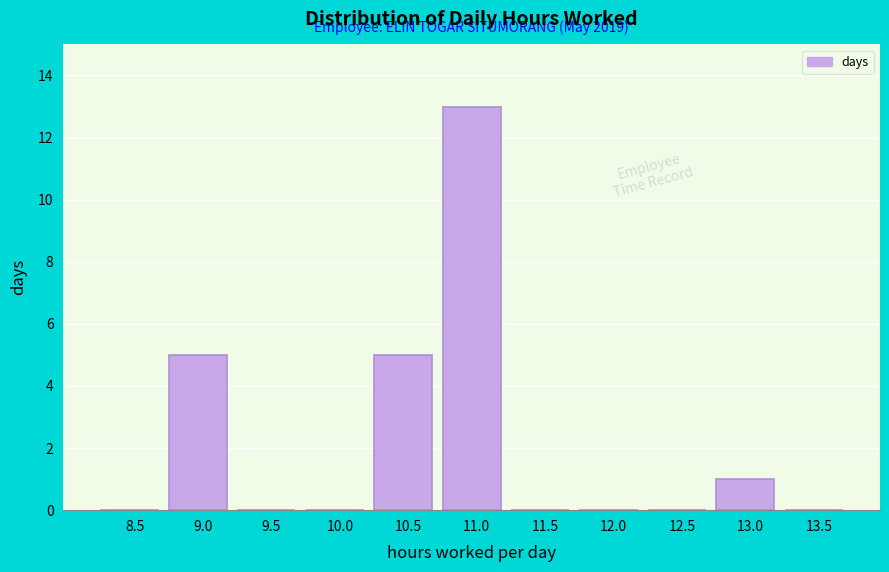

Reading right to left, what are all the values shown in this chart?

13.5=0	13.0=1	12.5=0	12.0=0	11.5=0	11.0=13	10.5=5	10.0=0	9.5=0	9.0=5	8.5=0